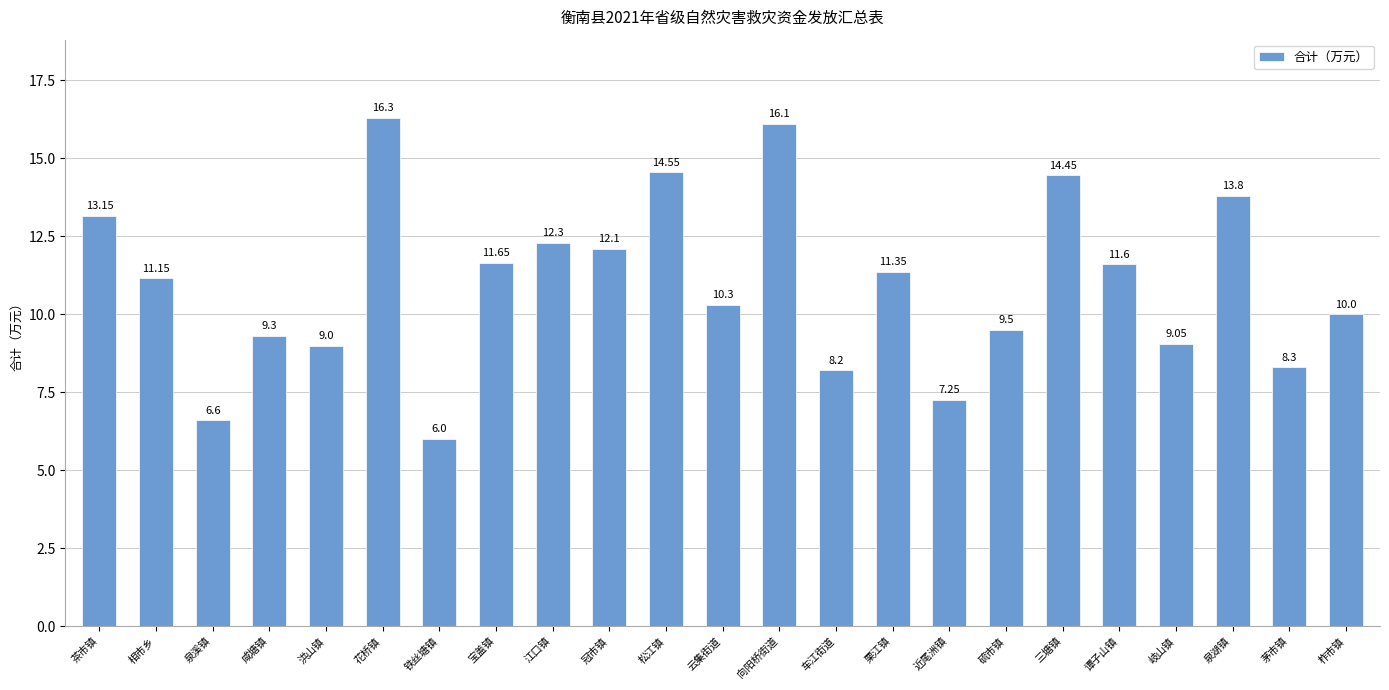

List the labels in order of value, largest first.

花桥镇, 向阳桥街道, 松江镇, 三塘镇, 泉湖镇, 茶市镇, 江口镇, 冠市镇, 宝盖镇, 谭子山镇, 栗江镇, 相市乡, 云集街道, 柞市镇, 硫市镇, 咸塘镇, 岐山镇, 洪山镇, 茅市镇, 车江街道, 近尾洲镇, 泉溪镇, 铁丝塘镇